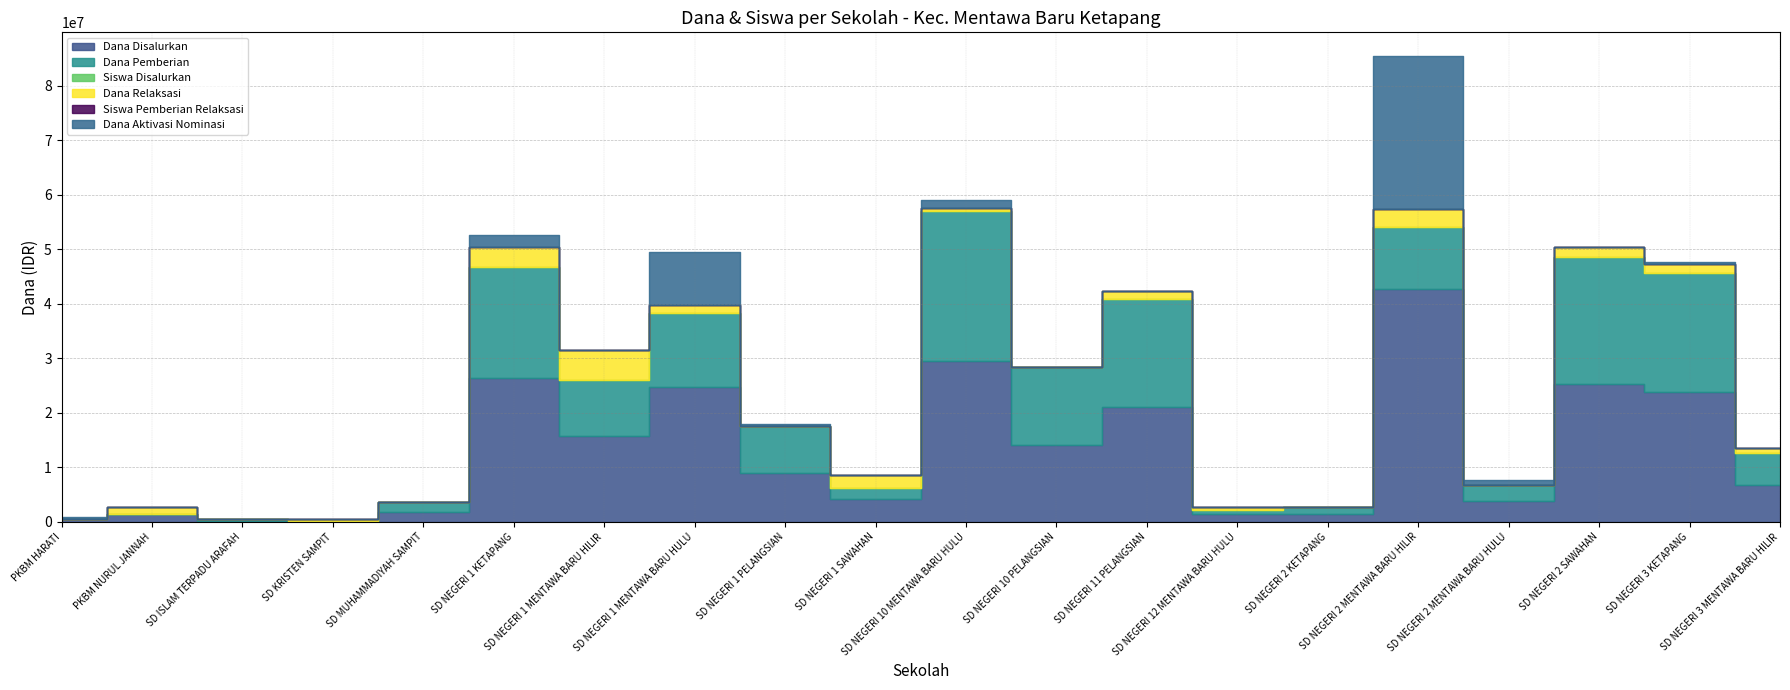

What is the difference between the maximum and second lowest values in the Dana Aktivasi Nominasi series?

28125000